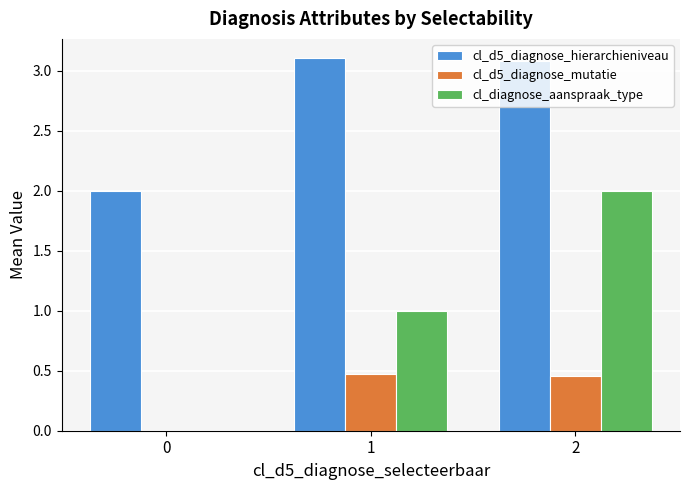

The value of cl_d5_diagnose_hierarchieniveau at 1 is 3.1. True or false?

True